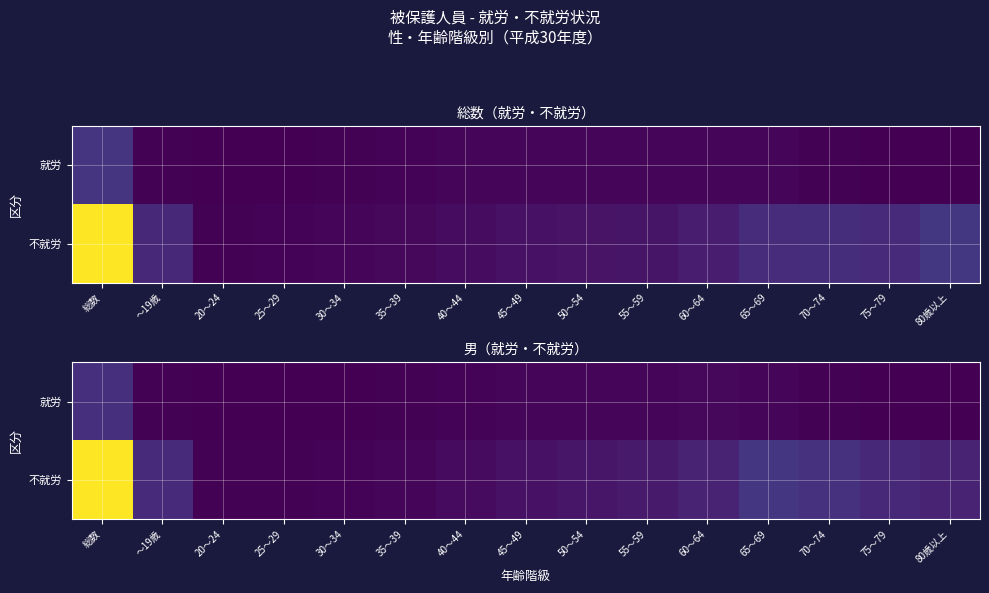

At which category is the sum across all series the highest?

総数